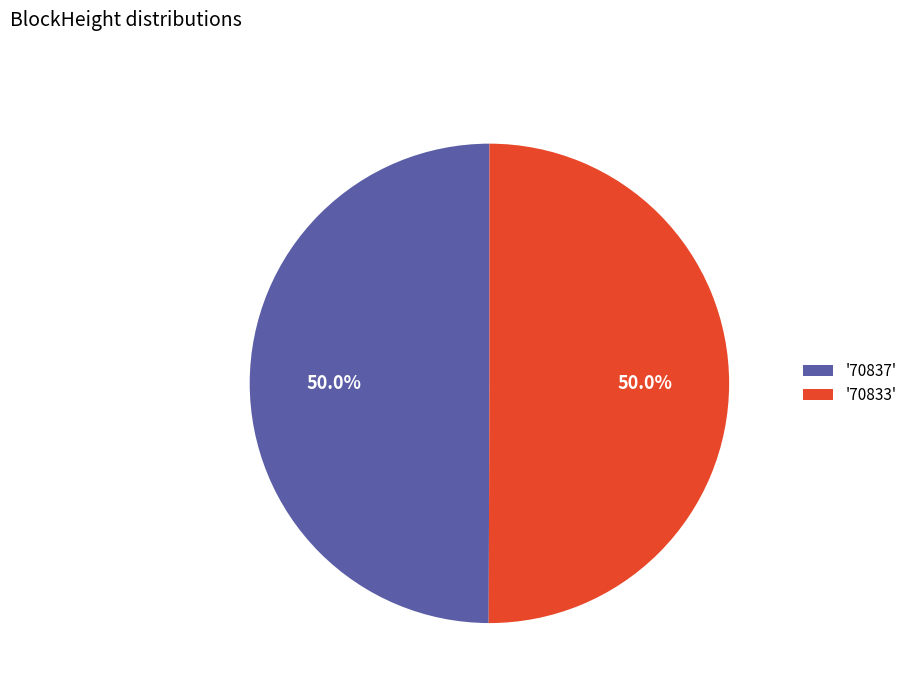

Approximately how many times larger is the value at '70837' compared to '70833'?

1.0